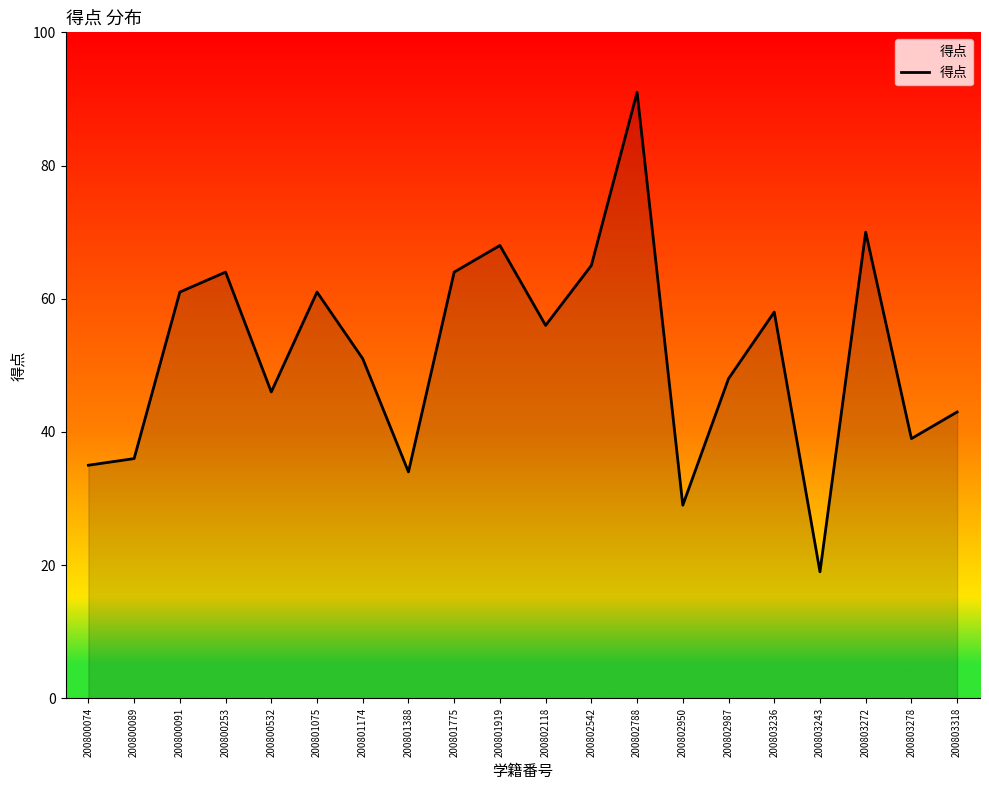

What is the average value?

52